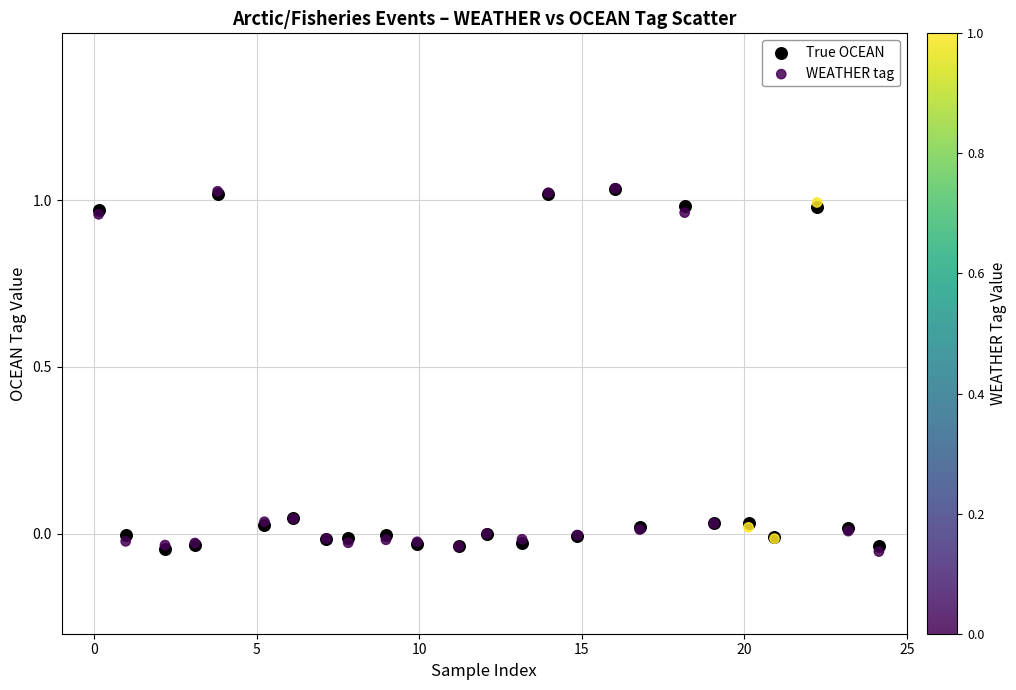

What are all the series names shown in the legend?

True OCEAN, WEATHER tag